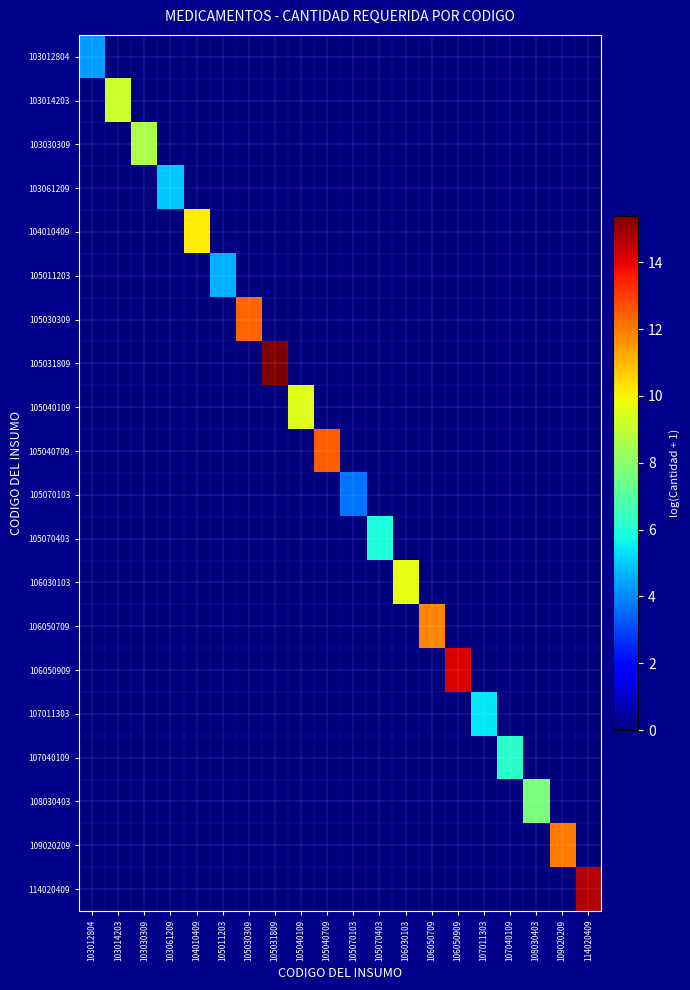

At 105030309, list the series in order from smallest to largest.

103012804, 103014203, 103030309, 103061209, 104010409, 105011203, 105031809, 105040109, 105040709, 105070103, 105070403, 106030103, 106050709, 106050909, 107011303, 107040109, 108030403, 109020209, 114020409, 105030309